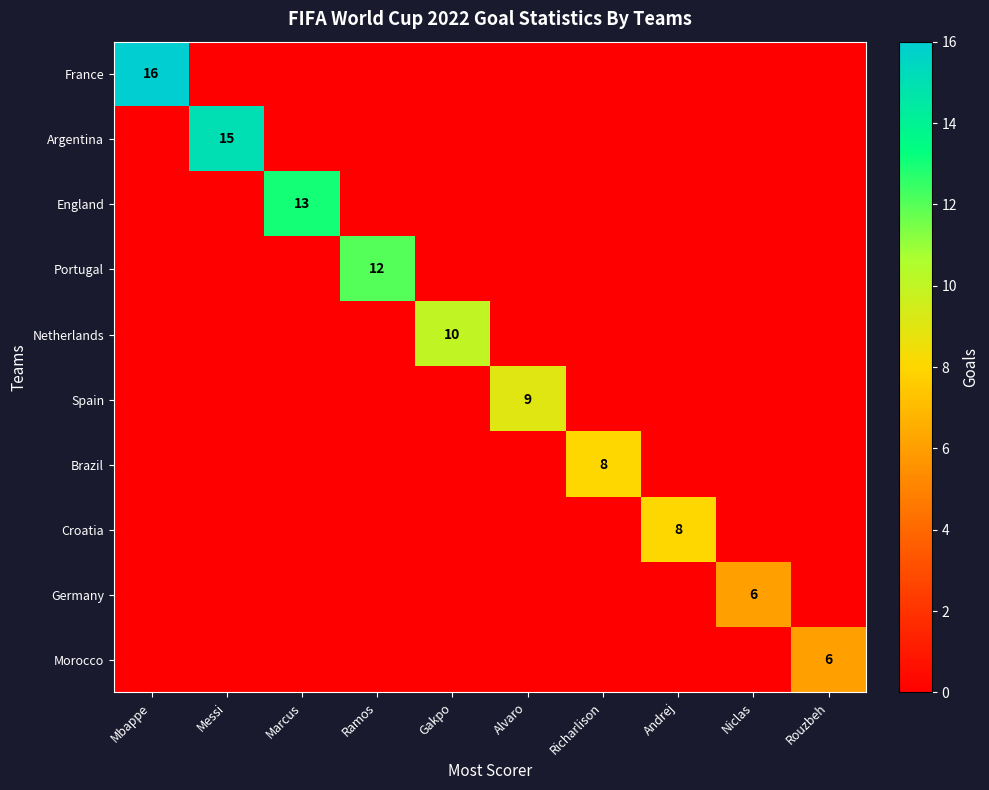

At how many categories does at least one series exceed 1?

10